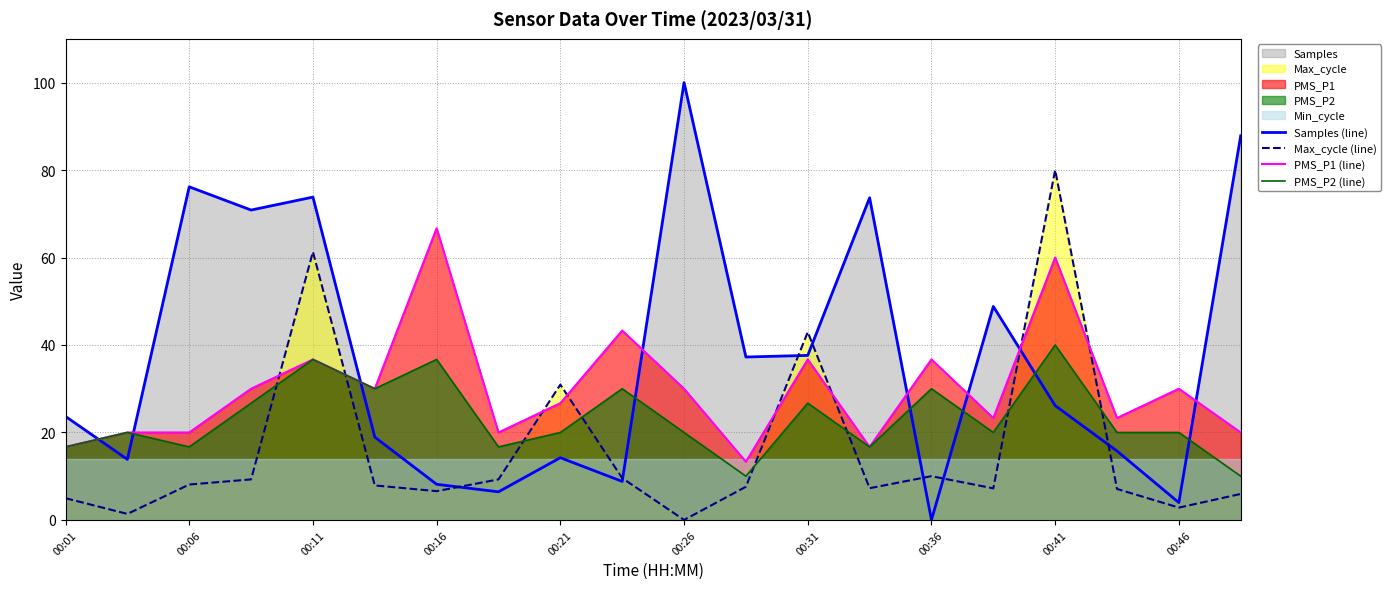

Is it true that Max_cycle (line) equals 91.8 at 00:11?

False